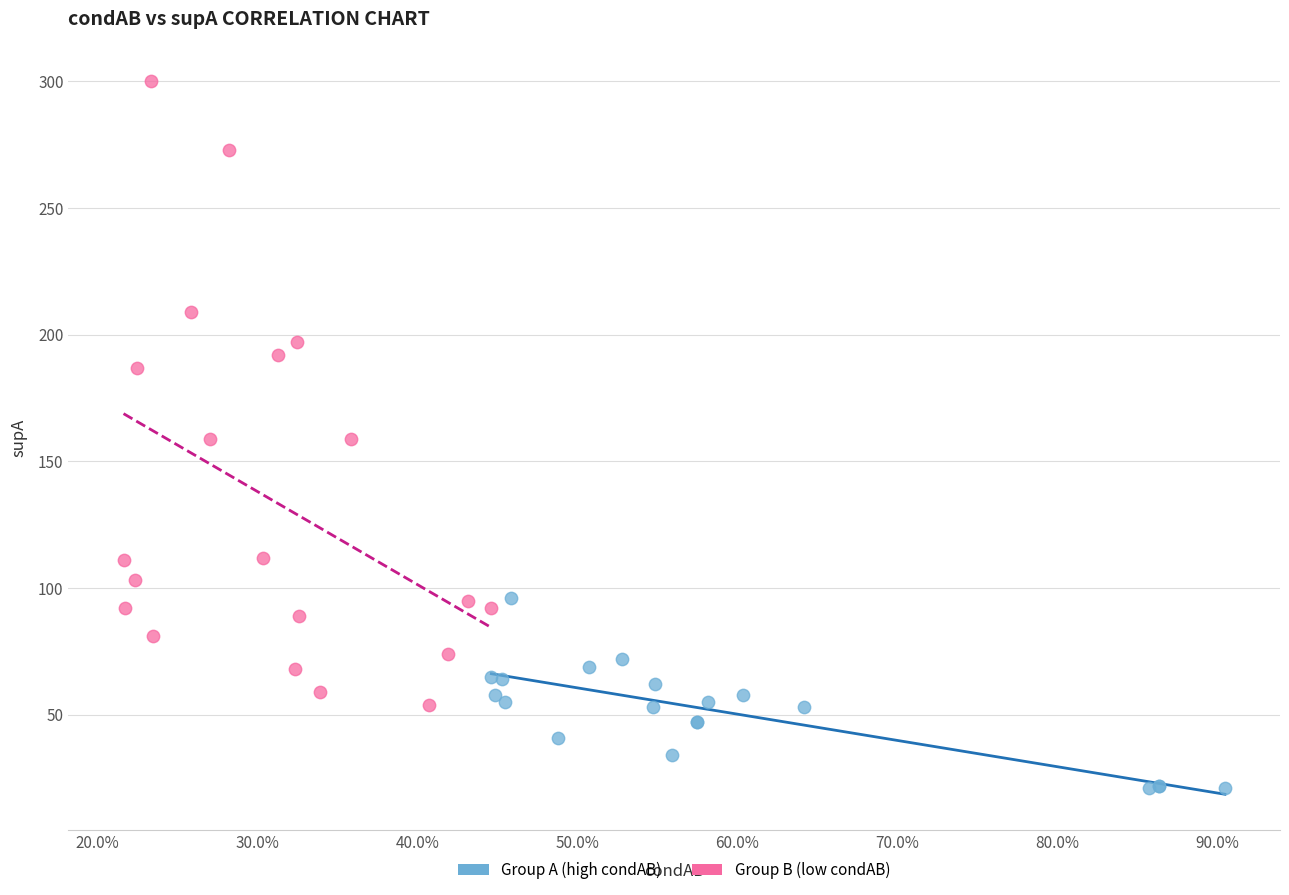

Which series has the widest spread of Y values?

Group B (low condAB)